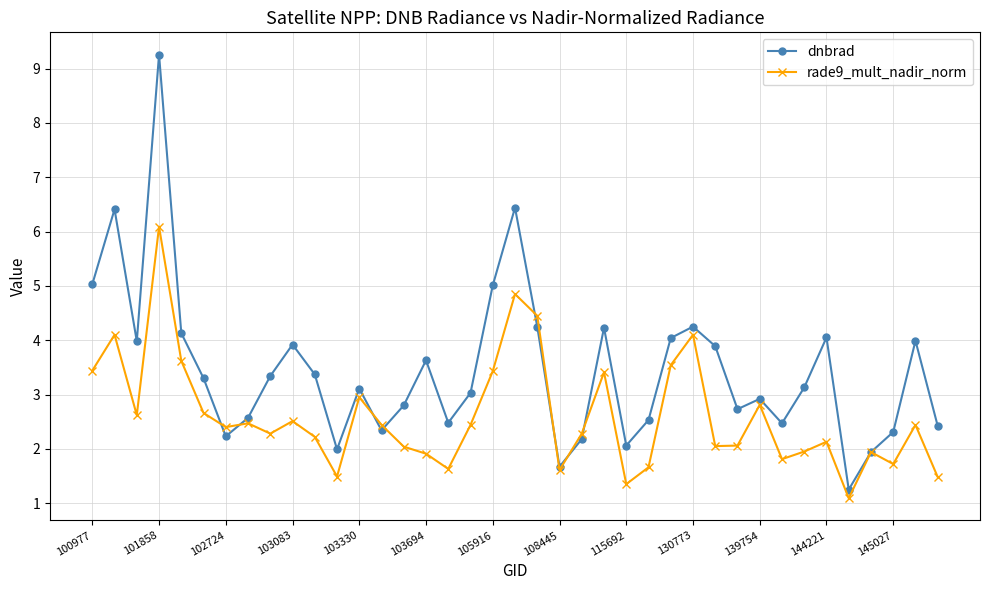

In dnbrad, how many points are lower than both neighbors (excluding endpoints)?

10